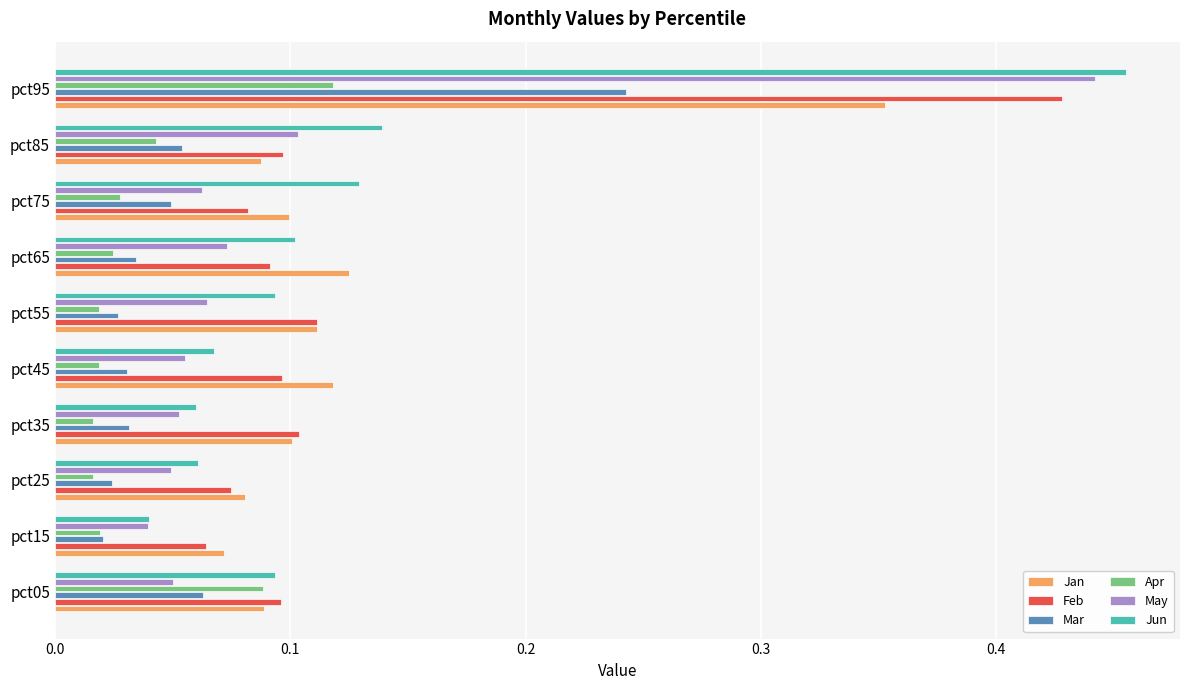

Which series changed the most between pct15 and pct65?

Jun